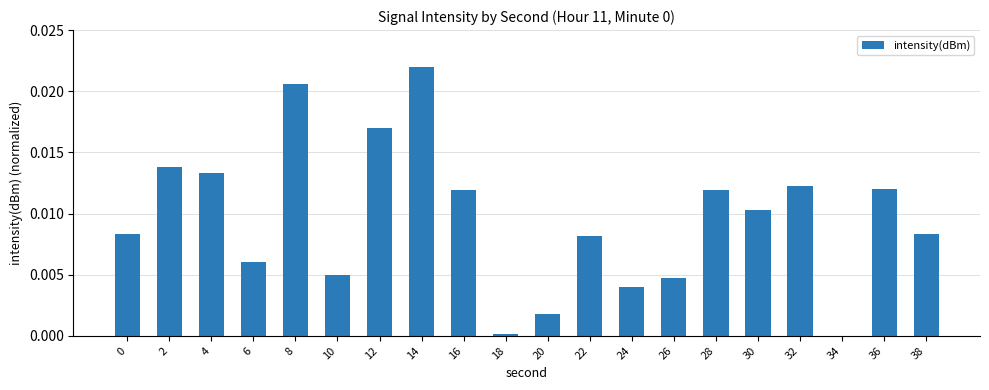

Is it true that the value at 30 is 0.0?

True